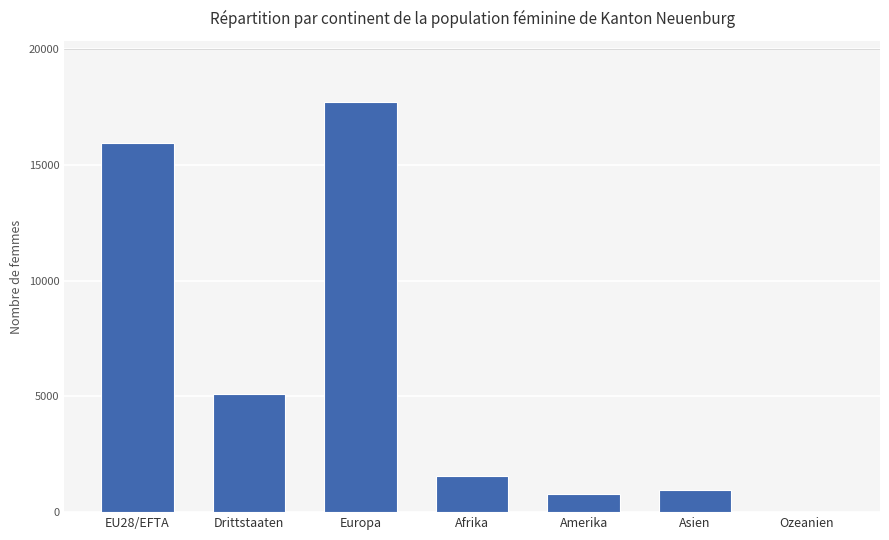

What is the maximum value shown in the chart?

17696